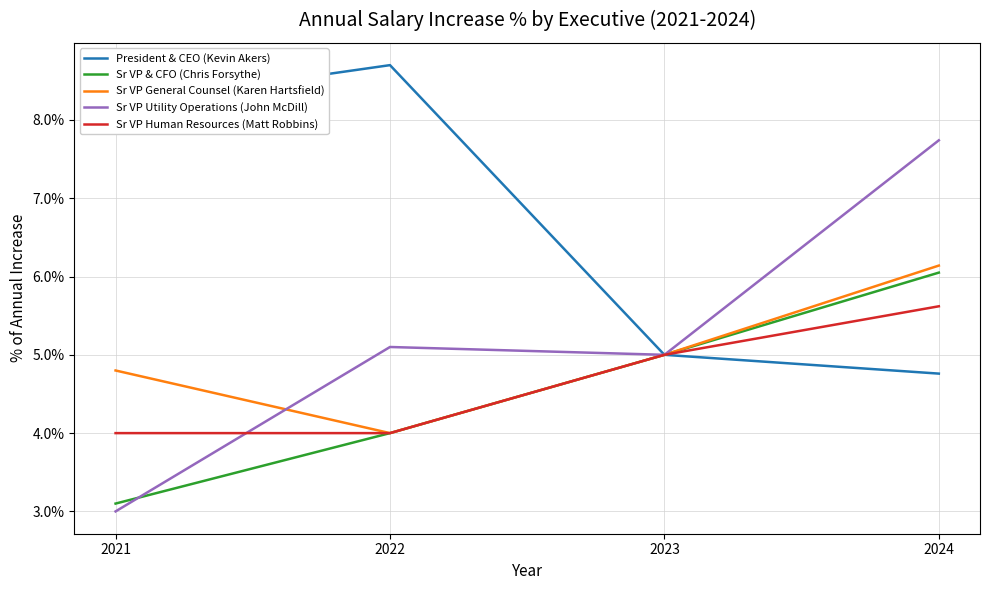

Between 2021 and 2023, which series saw the biggest shift?

President & CEO (Kevin Akers)